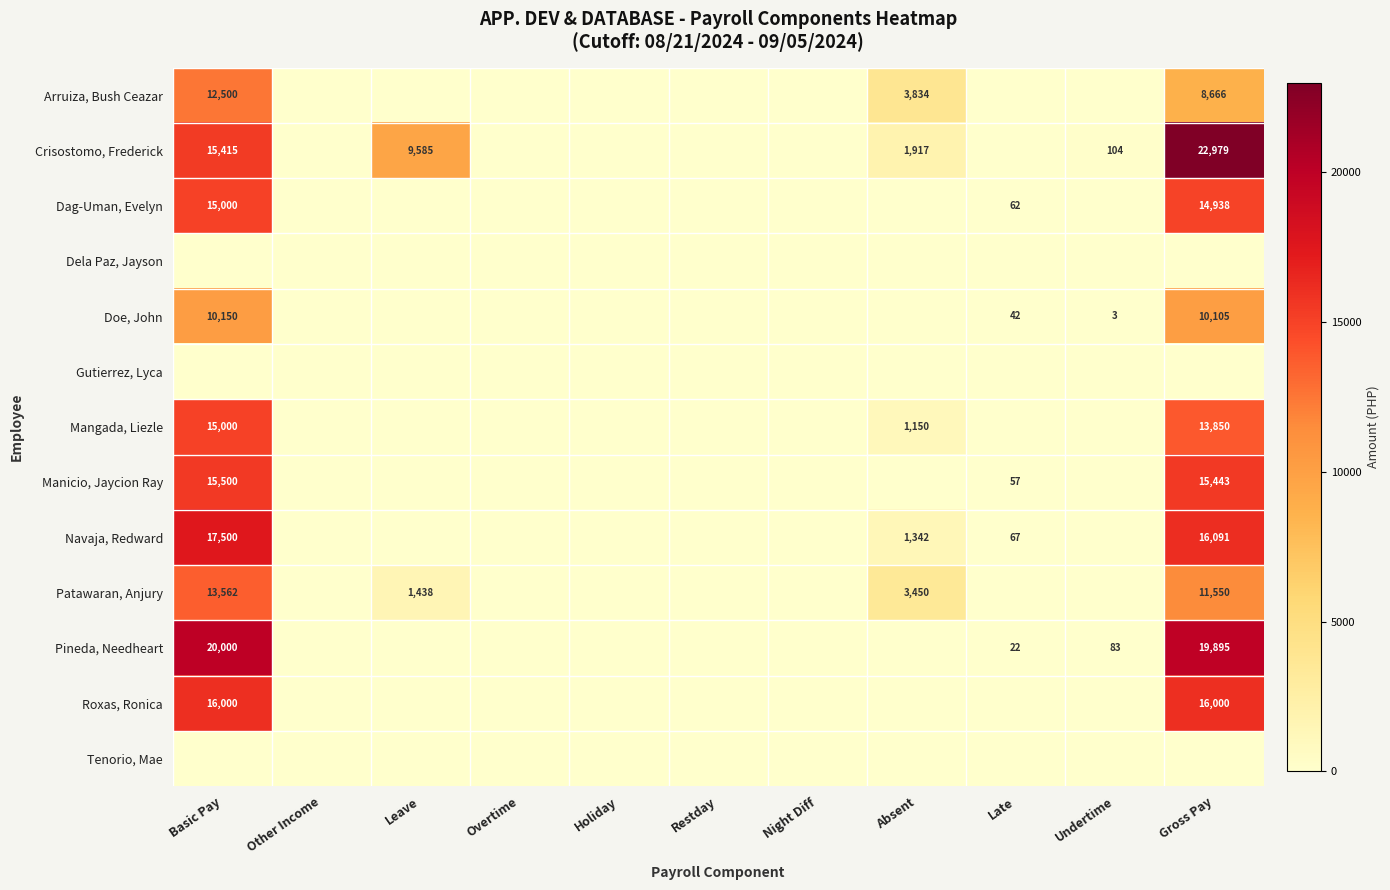

True or false: Arruiza, Bush Ceazar has a value of 4310 at Basic Pay.

False